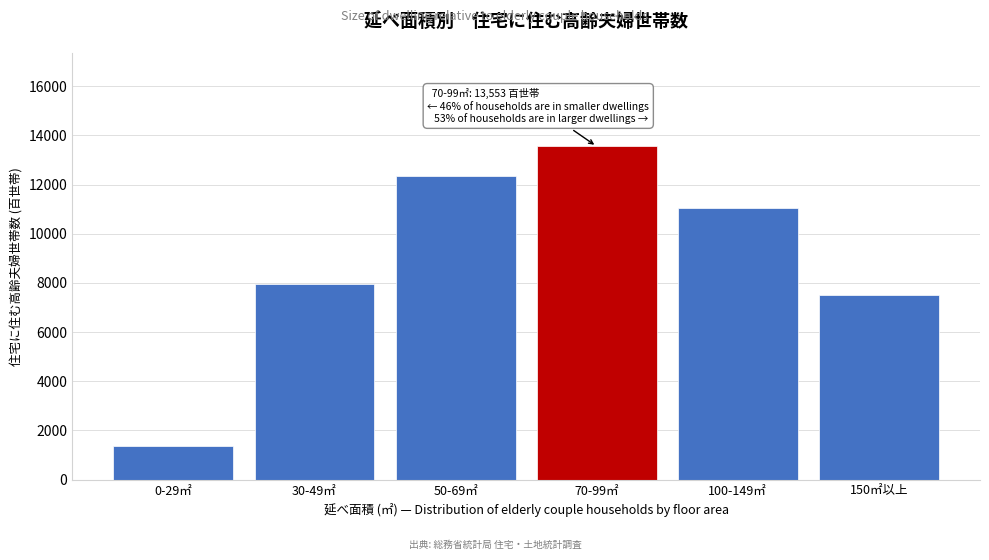

Reading right to left, list all the values displayed in this chart.

150㎡以上=7492	100-149㎡=11063	70-99㎡=13553	50-69㎡=12347	30-49㎡=7952	0-29㎡=1355